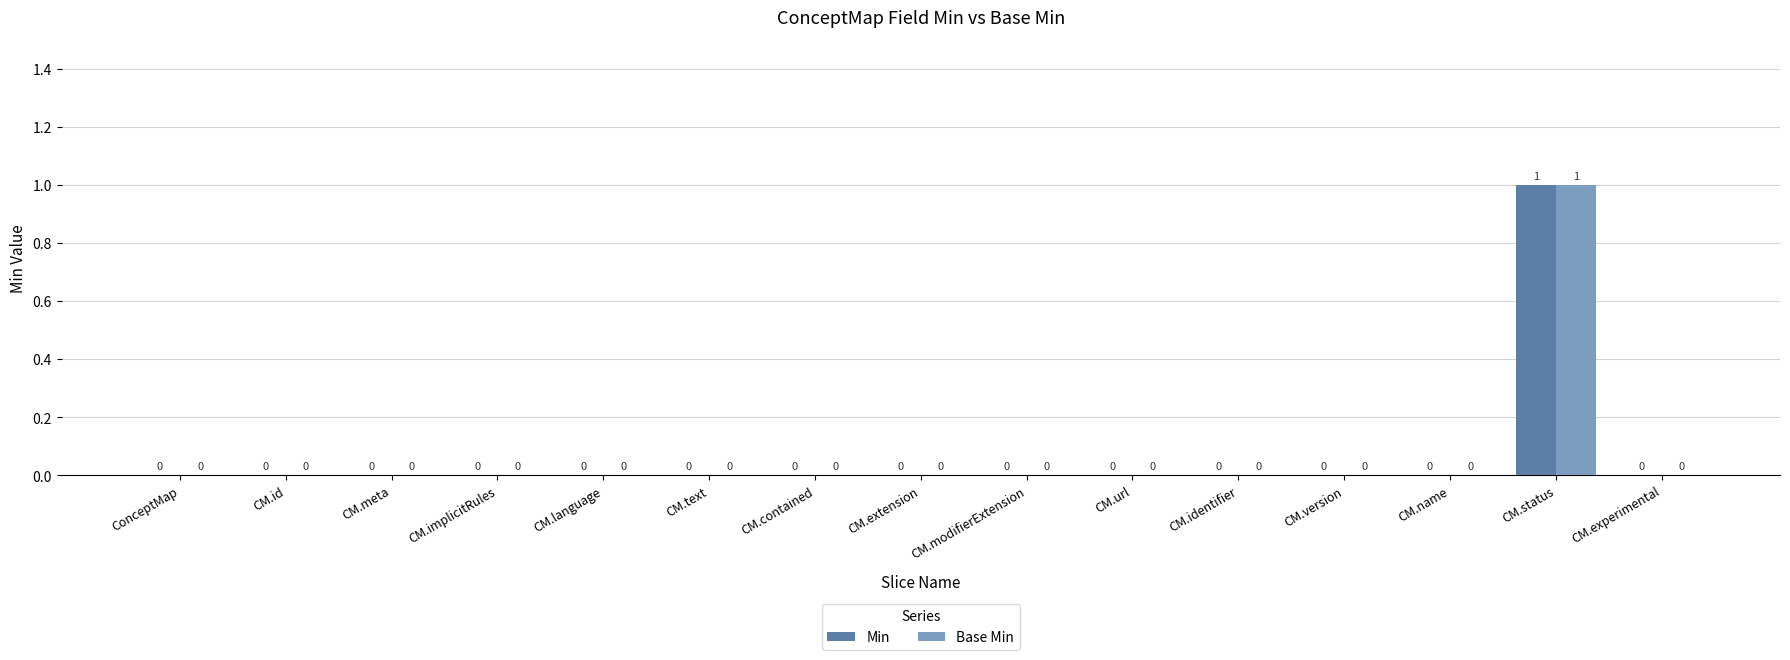

How many Min values are between 0 and 1?

15